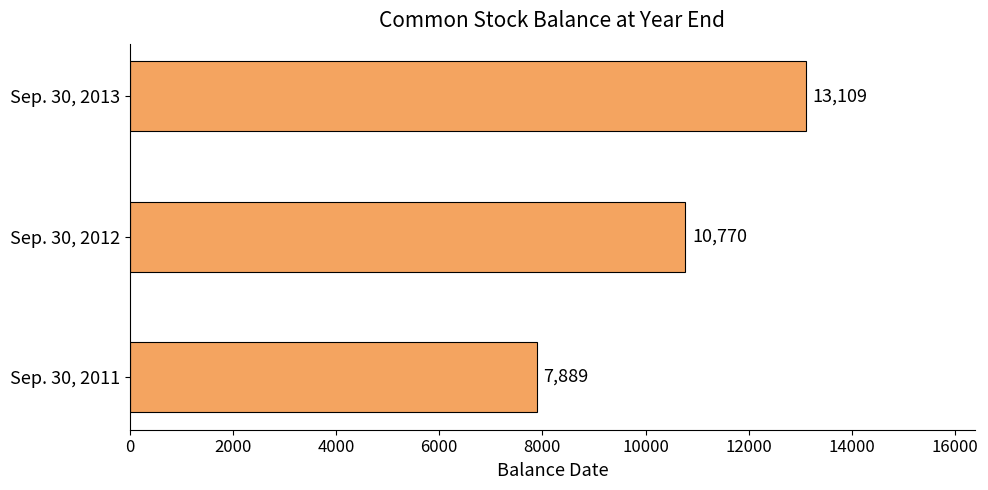

What is the sum of all values?

31768